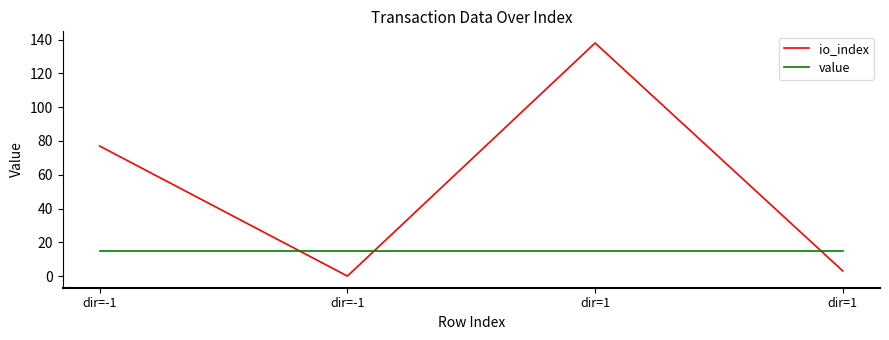

True or false: value has a value of 21.2 at dir=1.

False